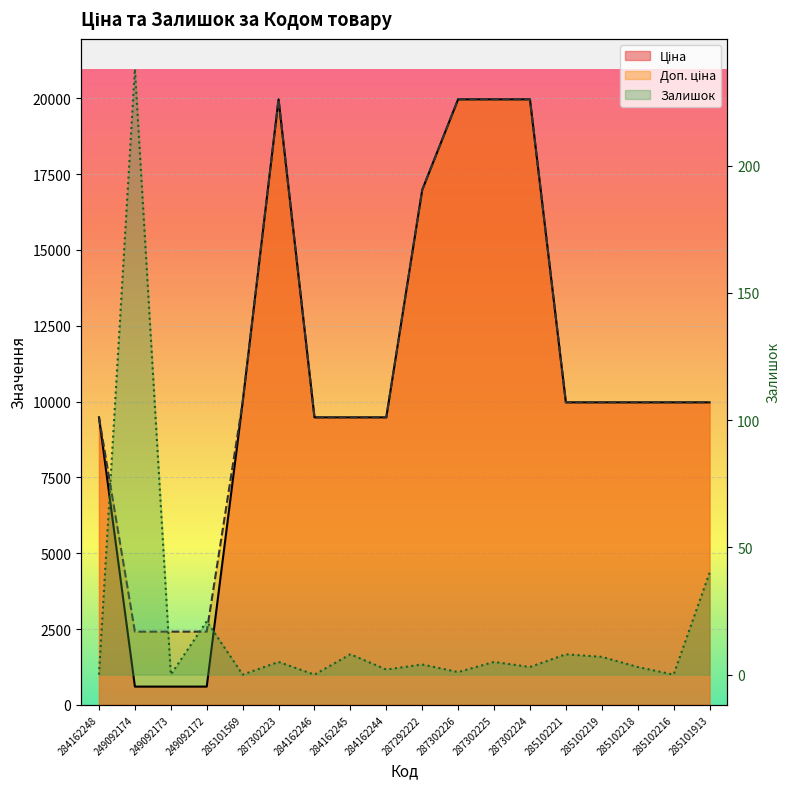

List the series in order of their peak value, highest first.

Ціна, Доп. ціна, Залишок